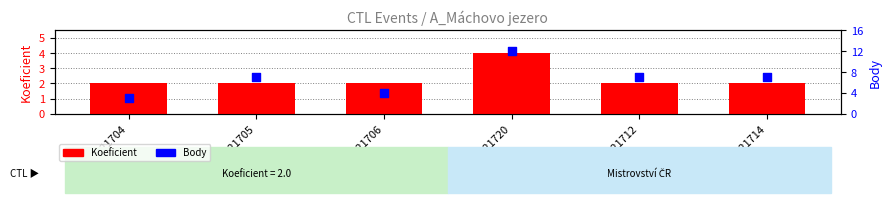

Is the value of Body at 221704 greater than the value of Koeficient at 221706?

Yes